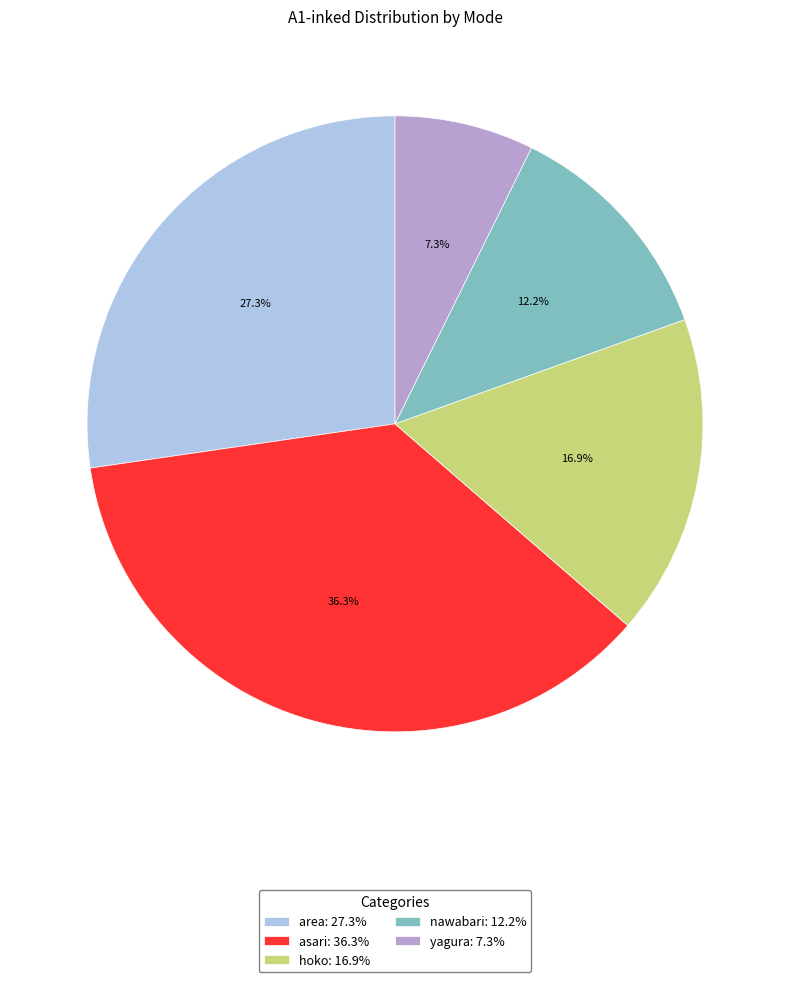

Count the number of slices in the pie.

5